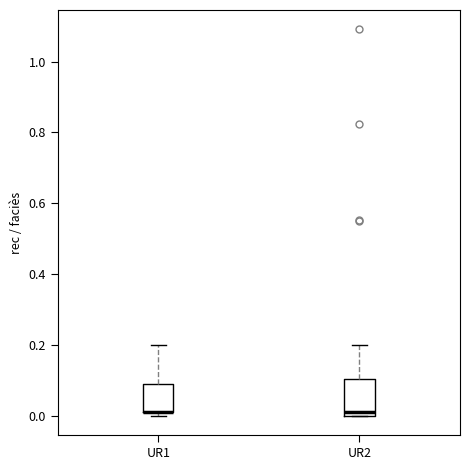

Which box is the tallest, from its lower edge to its upper edge?

UR2